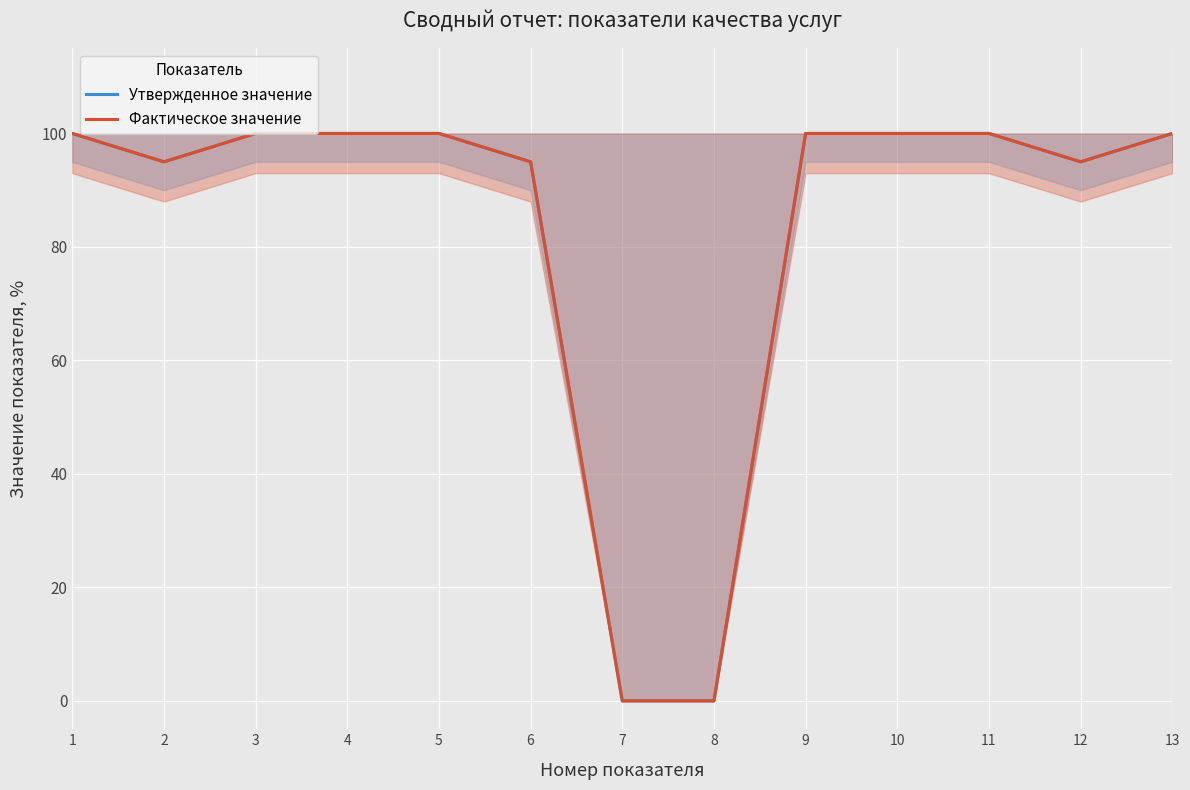

What is the sum of the Утвержденное значение values at 3 and 2?

195